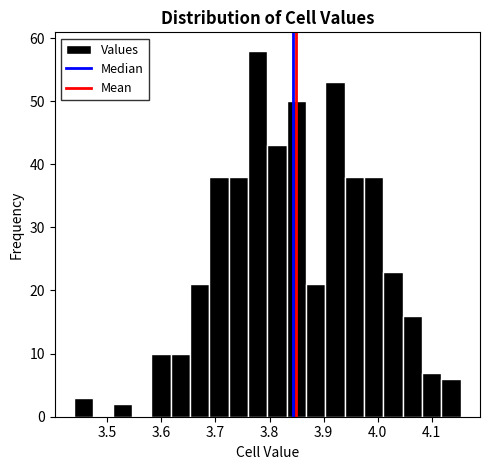

Read against the x-axis, roughly where is the centre of the tallest bar?

3.78